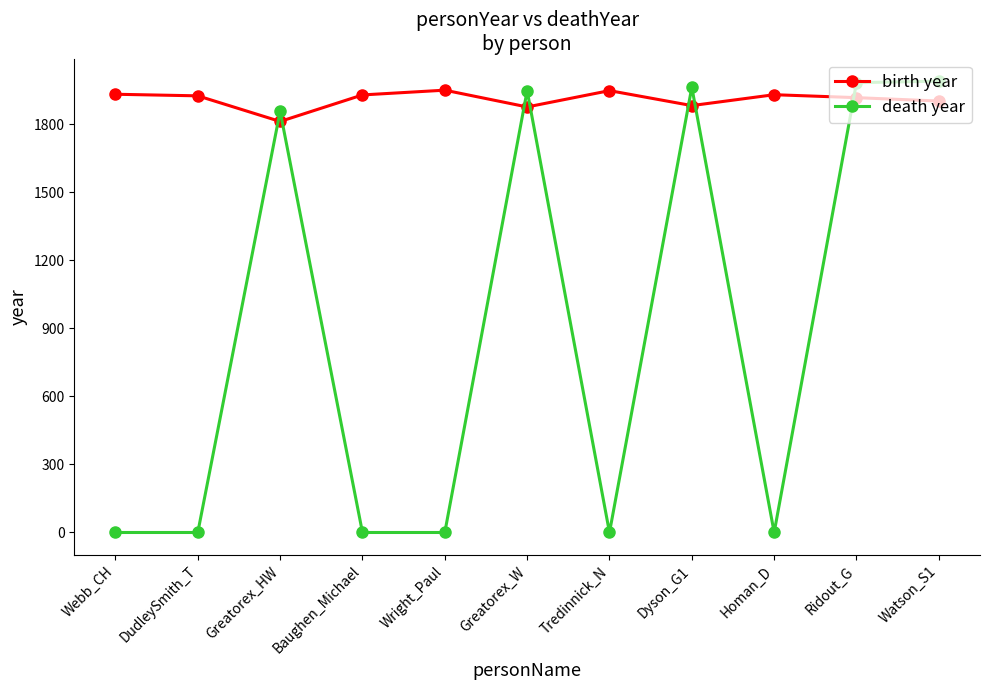

True or false: birth year has a value of 924 at Tredinnick_N.

False